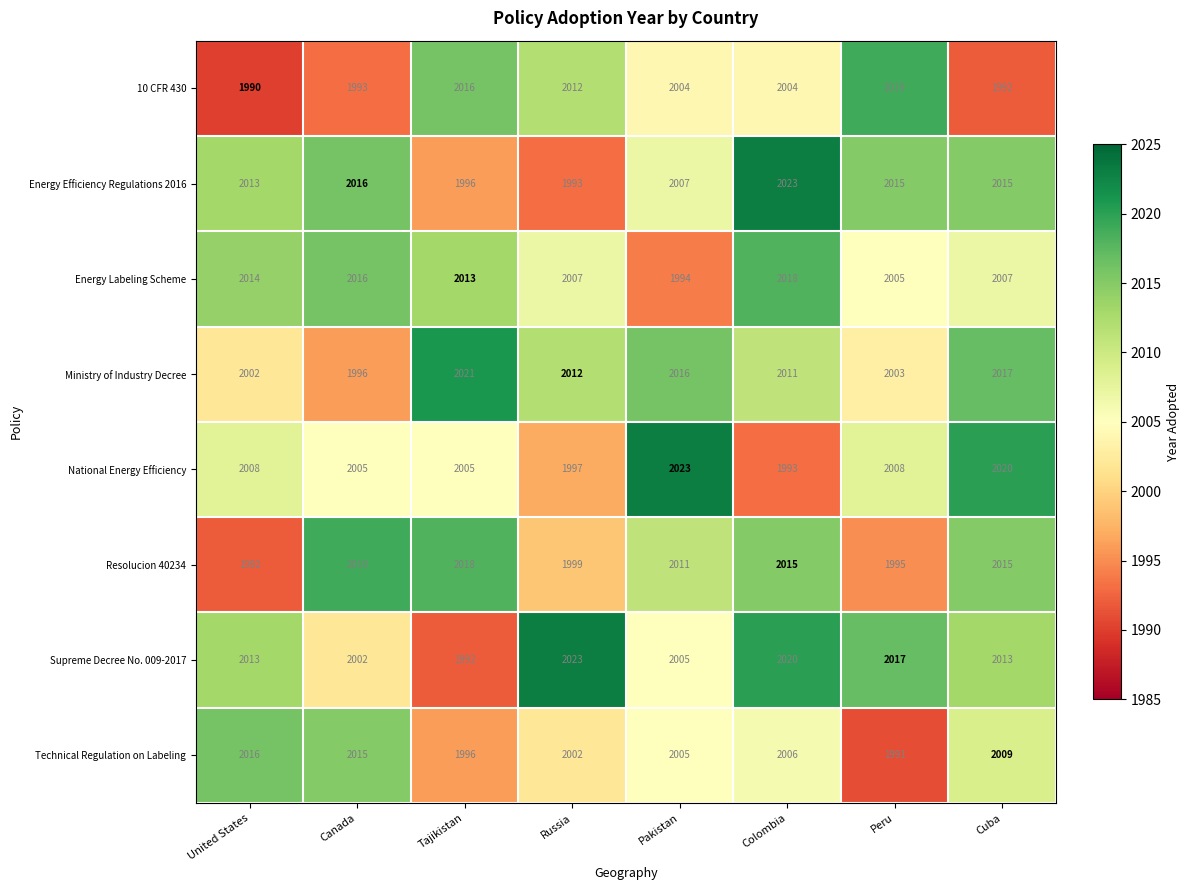

What is the difference between the maximum and minimum values in the Supreme Decree No. 009-2017 series?

31